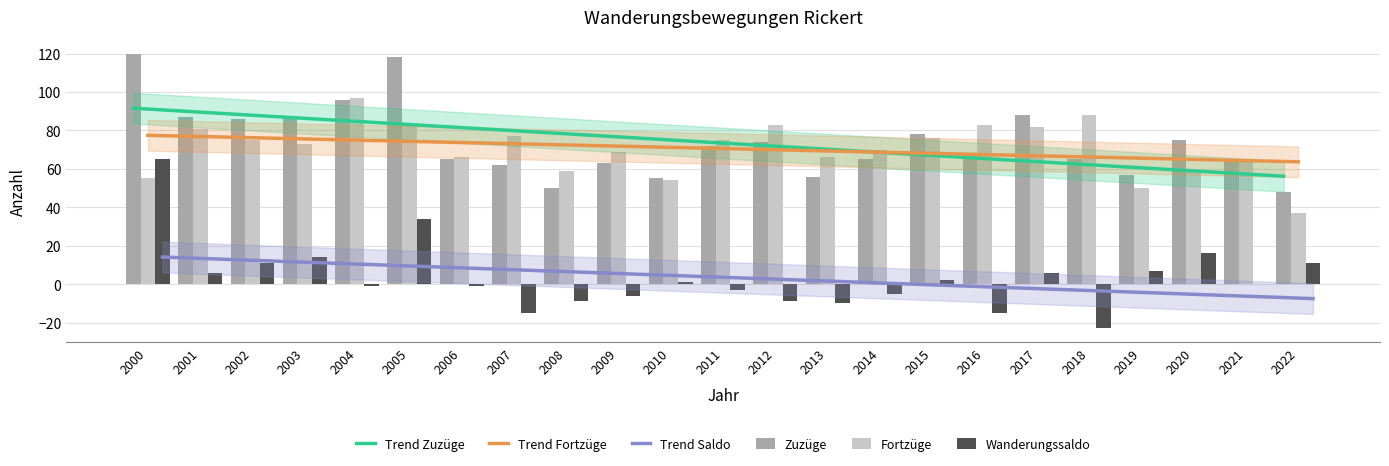

At which label does Trend Fortzüge reach its minimum?

2022